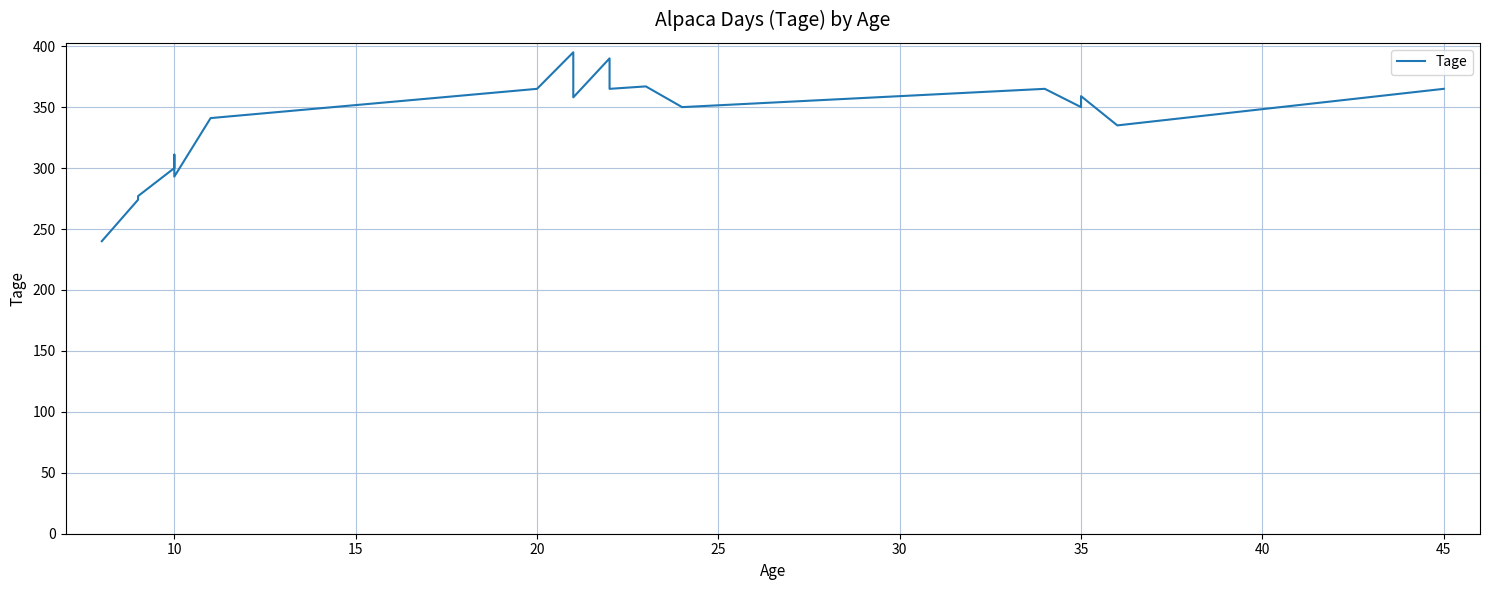

Reading left to right, transcribe all the data shown in this chart.

240	274	277	300	311	293	341	365	395	358	358	390	365	367	350	365	350	359	335	365